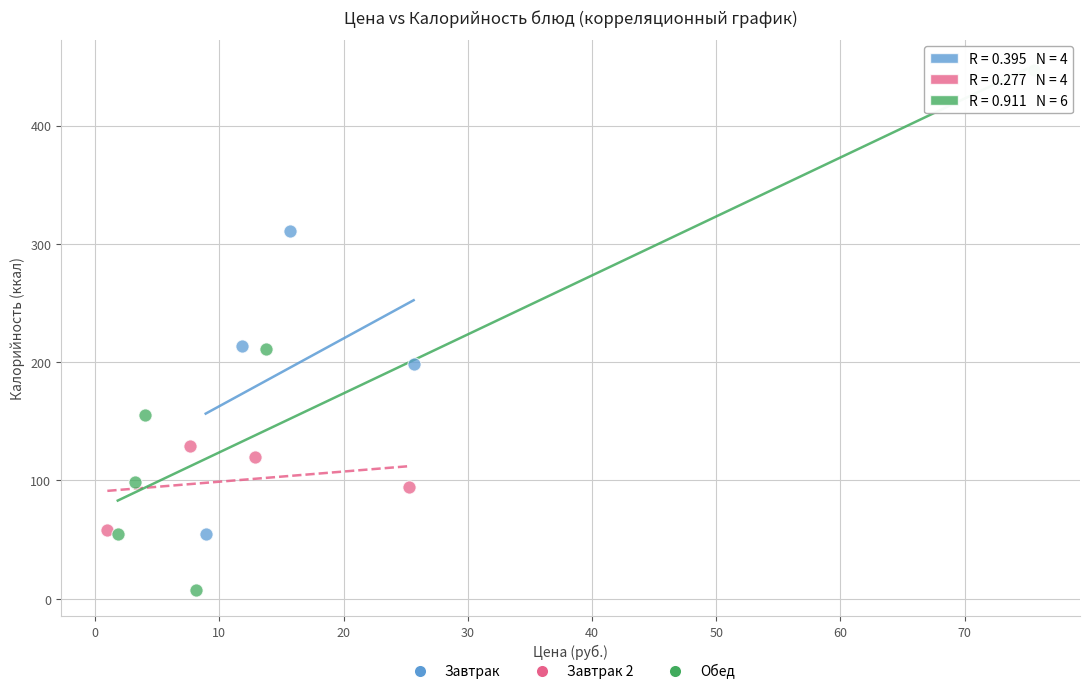

Which series contains the lowest Y value?

Обед